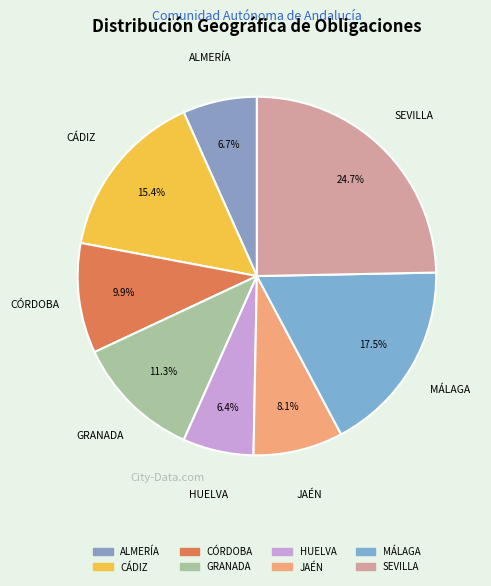

Between GRANADA and CÁDIZ, which is larger?

CÁDIZ